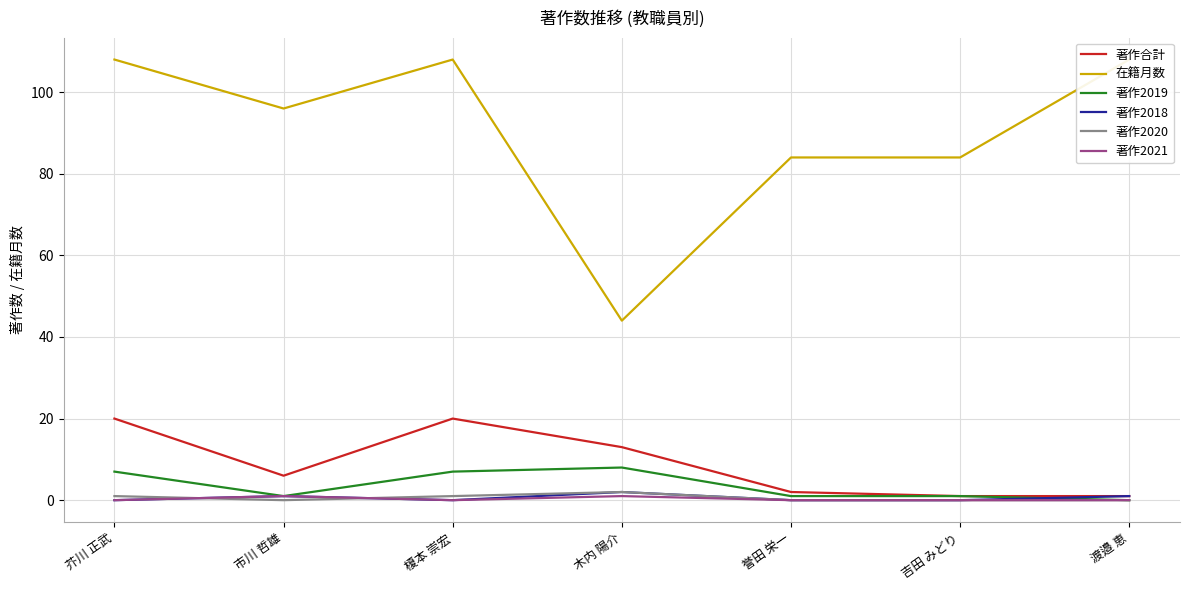

What position from the right is 誉田 栄一?

3